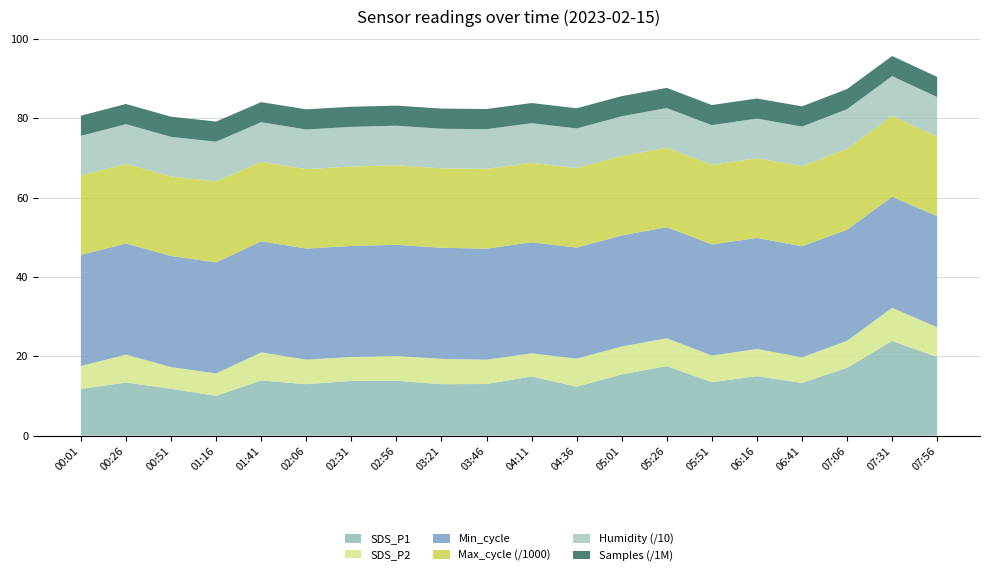

Reading left to right, extract all data points from this chart.

SDS_P1: 00:01=11.8	00:26=13.4	00:51=11.8	01:16=10.1	01:41=13.9	02:06=13.0	02:31=13.8	02:56=13.8	03:21=13.0	03:46=13.0	04:11=14.9	04:36=12.3	05:01=15.4	05:26=17.5	05:51=13.5	06:16=15.0	06:41=13.3	07:06=17.1	07:31=23.9	07:56=19.8
SDS_P2: 00:01=5.8	00:26=7.0	00:51=5.5	01:16=5.6	01:41=7.1	02:06=6.2	02:31=6.0	02:56=6.2	03:21=6.4	03:46=6.1	04:11=5.8	04:36=7.1	05:01=7.0	05:26=7.0	05:51=6.7	06:16=6.8	06:41=6.5	07:06=6.8	07:31=8.3	07:56=7.5
Humidity: 00:01=99.9	00:26=99.9	00:51=99.9	01:16=99.9	01:41=99.9	02:06=99.9	02:31=99.9	02:56=99.9	03:21=99.9	03:46=99.9	04:11=99.9	04:36=99.9	05:01=99.9	05:26=99.9	05:51=99.9	06:16=99.9	06:41=99.9	07:06=99.9	07:31=99.9	07:56=99.9
Min_cycle: 00:01=28.0	00:26=28.0	00:51=28.0	01:16=28.0	01:41=28.0	02:06=28.0	02:31=28.0	02:56=28.0	03:21=28.0	03:46=28.0	04:11=28.0	04:36=28.0	05:01=28.0	05:26=28.0	05:51=28.0	06:16=28.0	06:41=28.0	07:06=28.0	07:31=28.0	07:56=28.0
Max_cycle: 00:01=20032.0	00:26=20085.0	00:51=20035.0	01:16=20427.0	01:41=20024.0	02:06=20025.0	02:31=20016.0	02:56=20044.0	03:21=20020.0	03:46=20114.0	04:11=20032.0	04:36=20033.0	05:01=20036.0	05:26=20031.0	05:51=20071.0	06:16=20105.0	06:41=20168.0	07:06=20404.0	07:31=20403.0	07:56=20028.0
Samples: 00:01=5086233.0	00:26=5082931.0	00:51=5084111.0	01:16=5080663.0	01:41=5063214.0	02:06=5079810.0	02:31=5080184.0	02:56=5051622.0	03:21=5078837.0	03:46=5082000.0	04:11=5072455.0	04:36=5081187.0	05:01=5084608.0	05:26=5086868.0	05:51=5080031.0	06:16=5047803.0	06:41=5102310.0	07:06=5078244.0	07:31=5069205.0	07:56=5080296.0